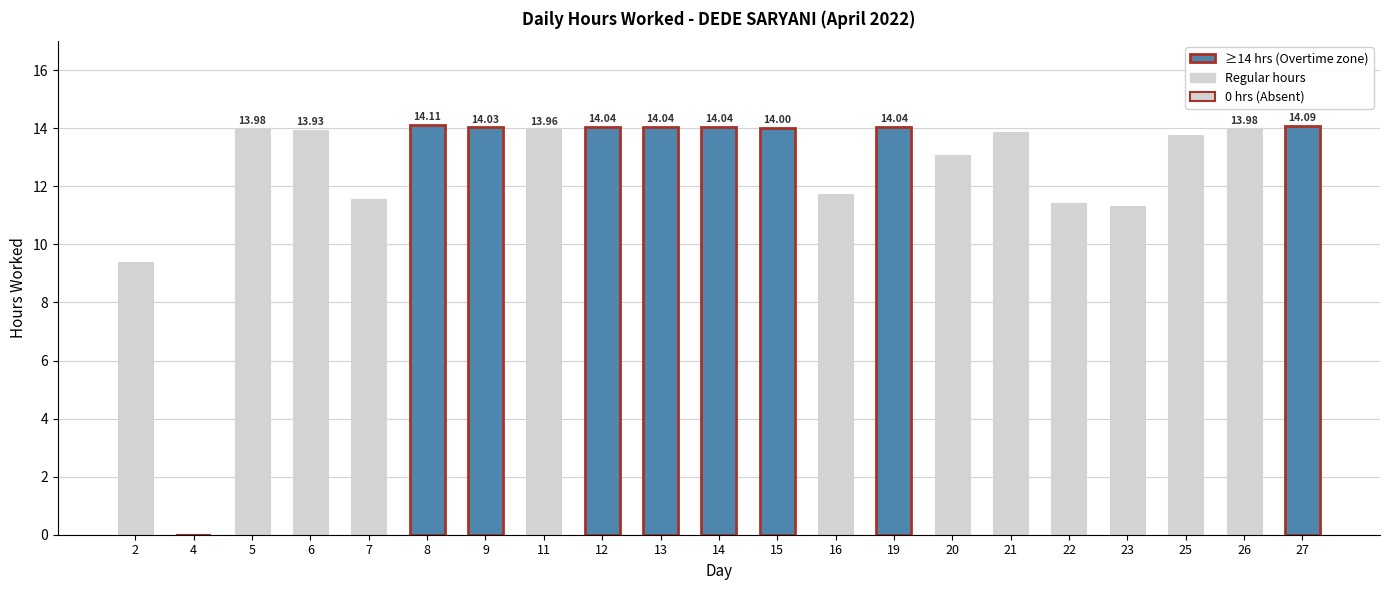

What is the approximate value at 23?

11.3